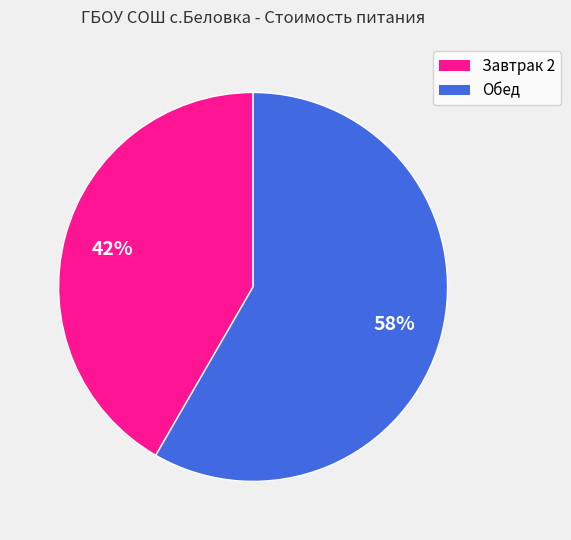

Combined, do Обед and Завтрак 2 account for over 50%?

Yes